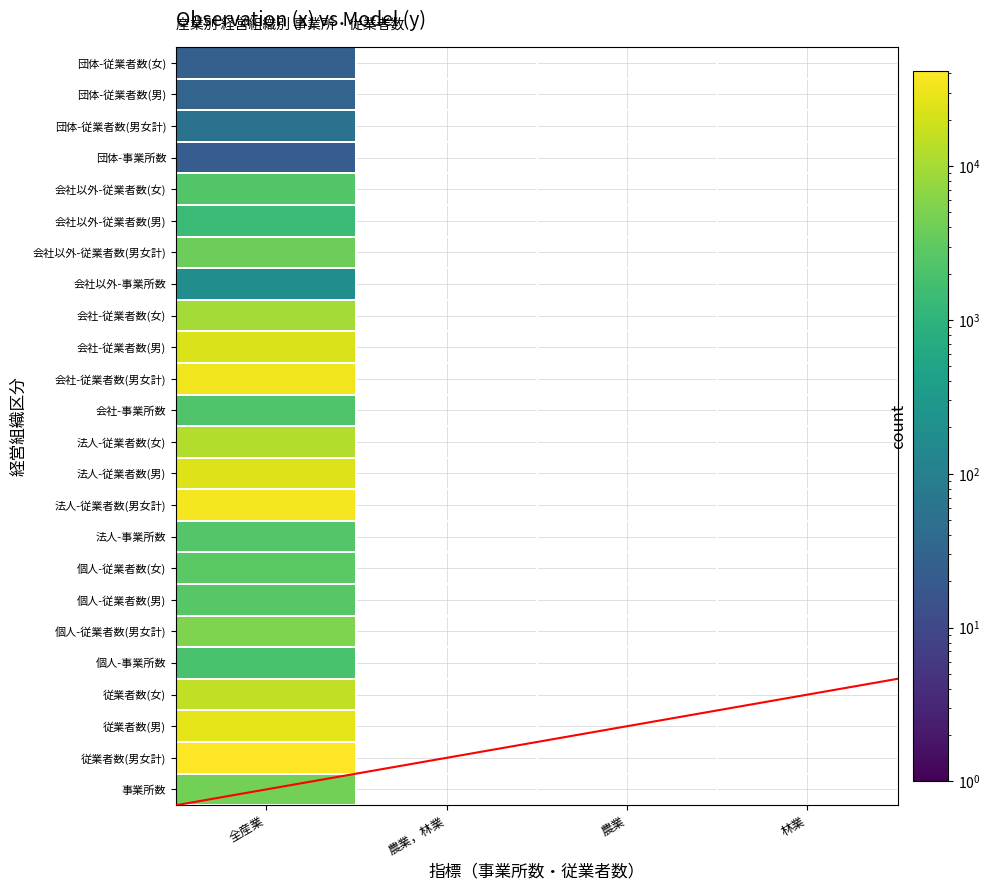

Is the value of 全産業 at 7 greater than the value of 農業，林業 at 8?

Yes